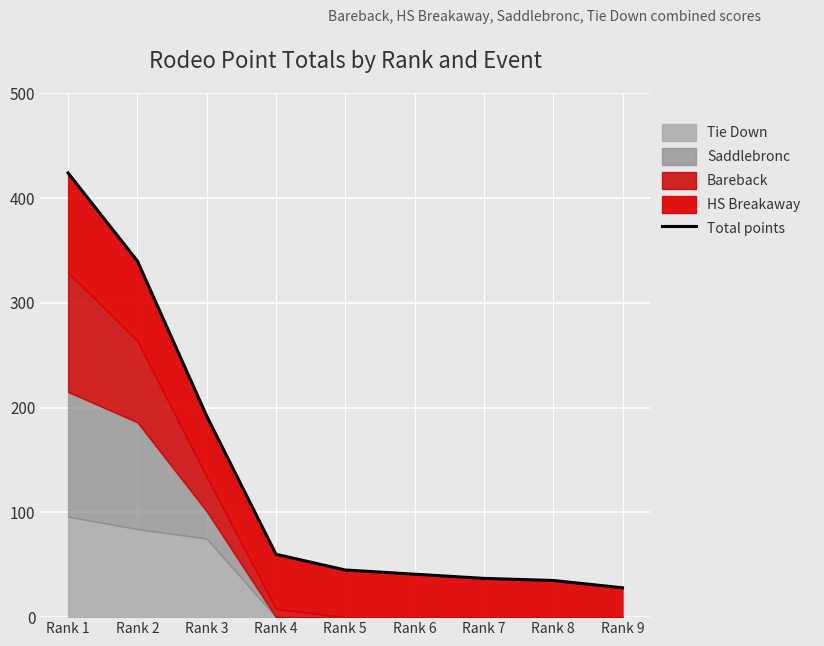

How many lines are shown in the chart?

1